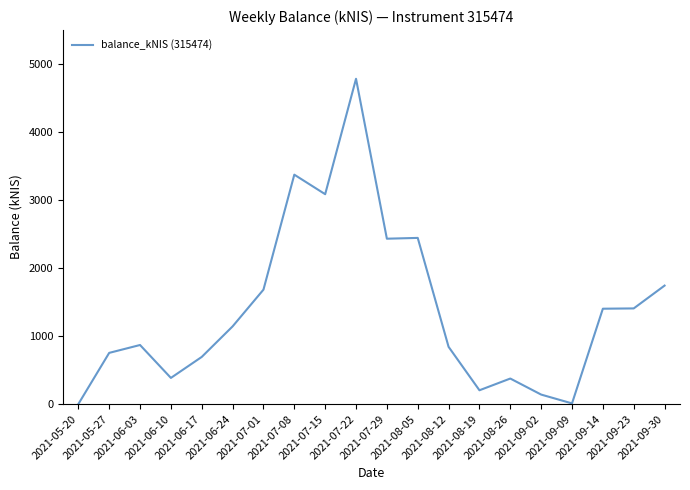

What is the maximum value shown in the chart?

4783.8